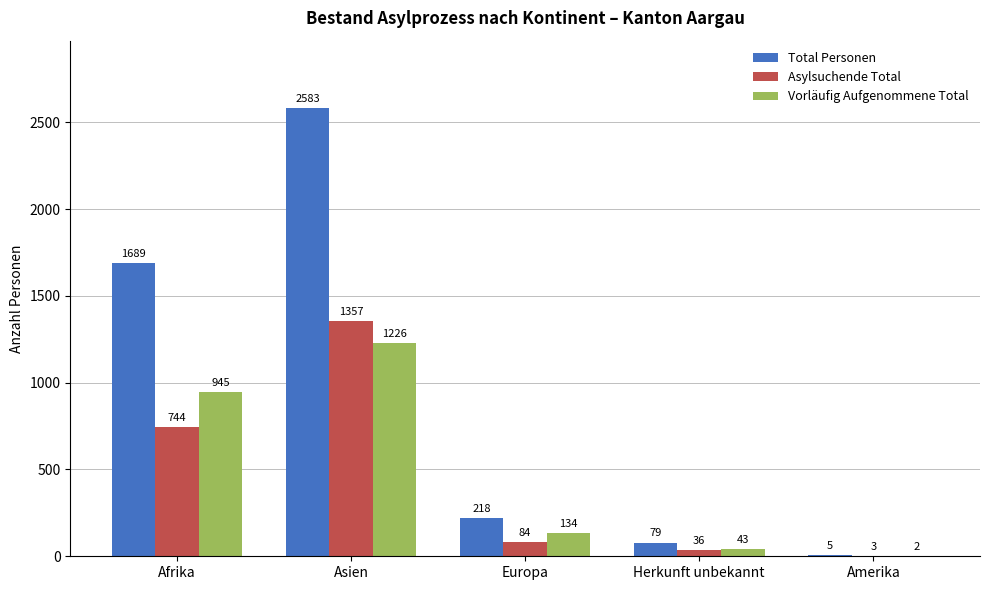

Is it true that Vorläufig Aufgenommene Total equals 945 at Afrika?

True